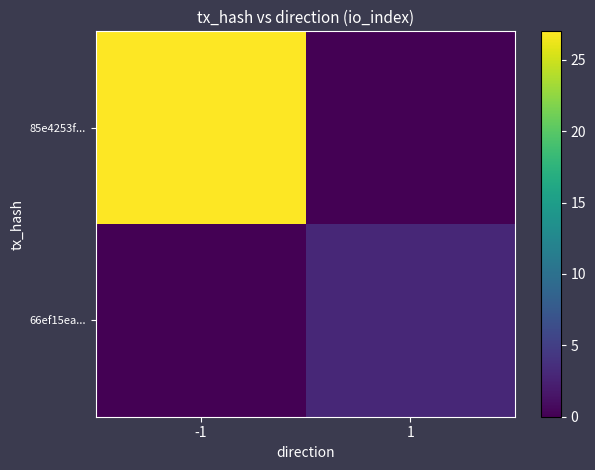

At which category is the sum across all series the highest?

-1